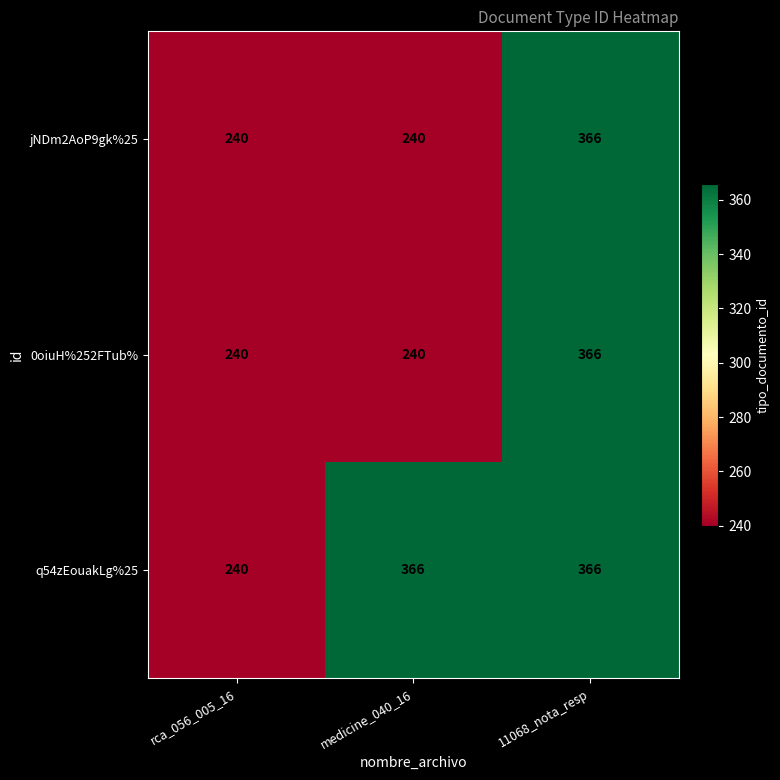

What is the lowest value of the 0oiuH%252FTub% series?

240